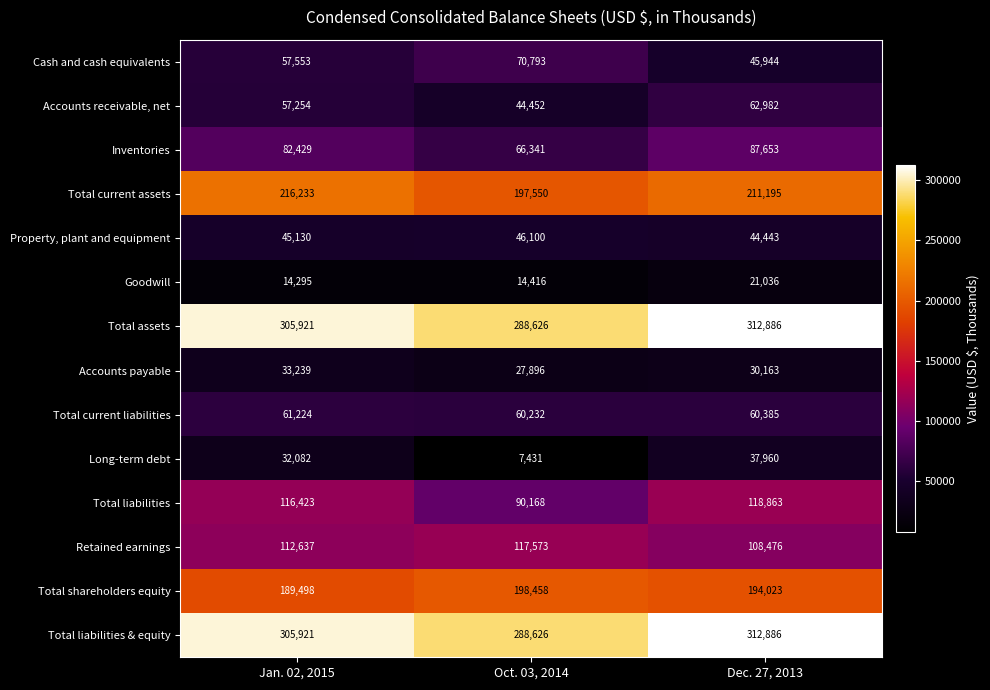

True or false: Accounts payable has a value of 33239 at Jan. 02, 2015.

True